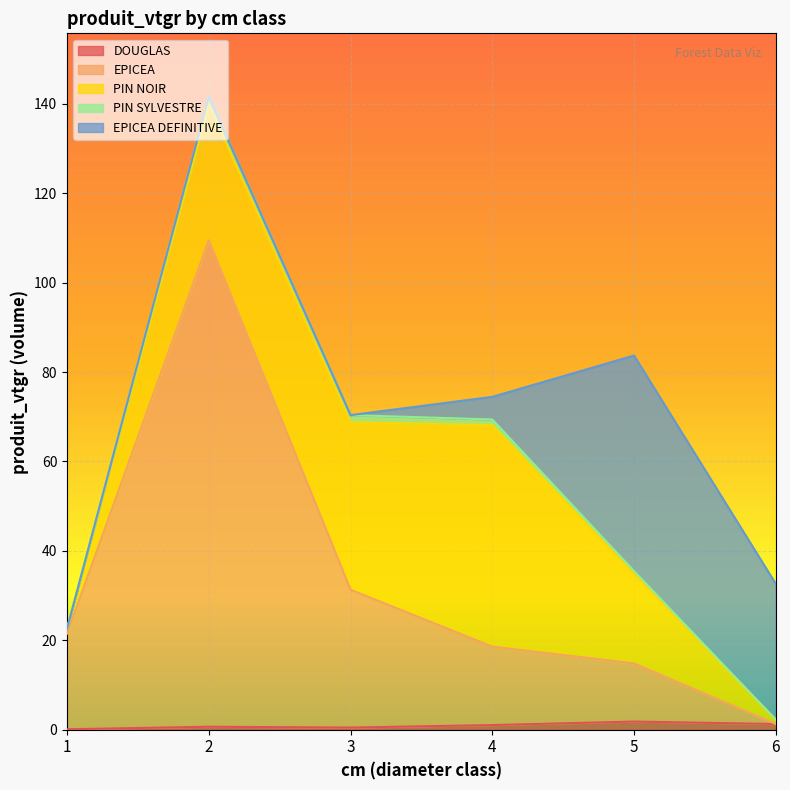

What is the value of the PIN SYLVESTRE point at the 5th from the left?

0.5